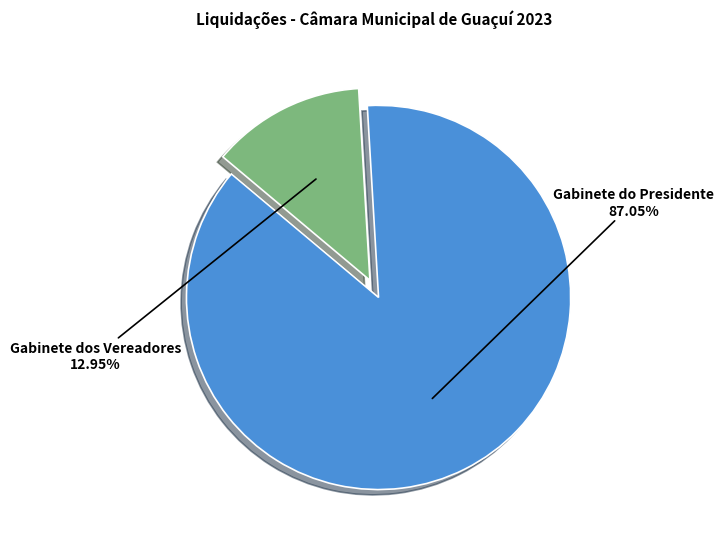

Which slice represents more than half of the pie?

Gabinete do Presidente